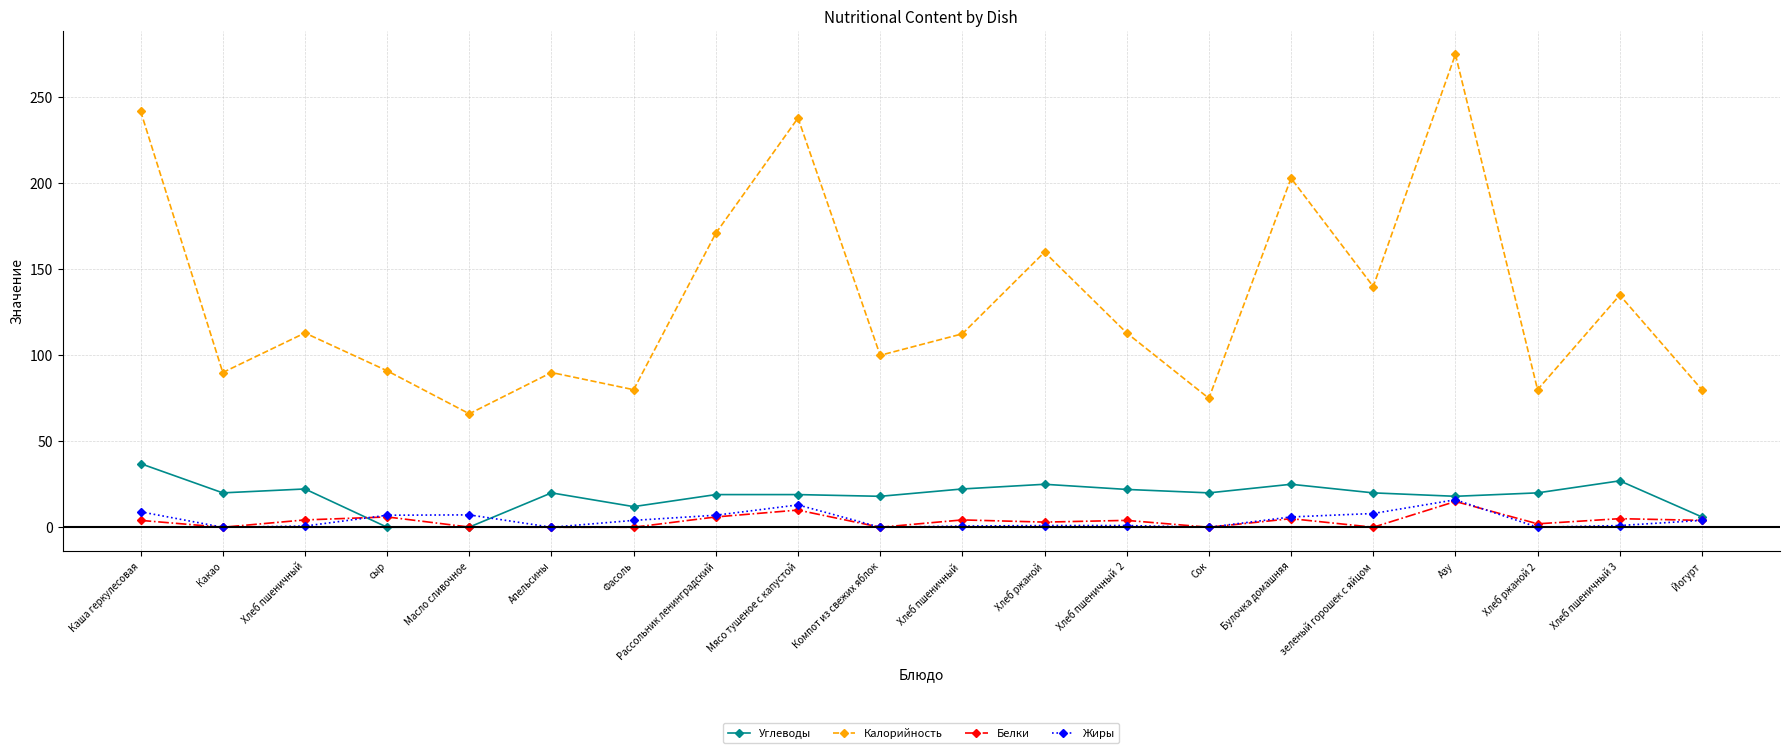

At which label does Углеводы first exceed 20?

Каша геркулесовая